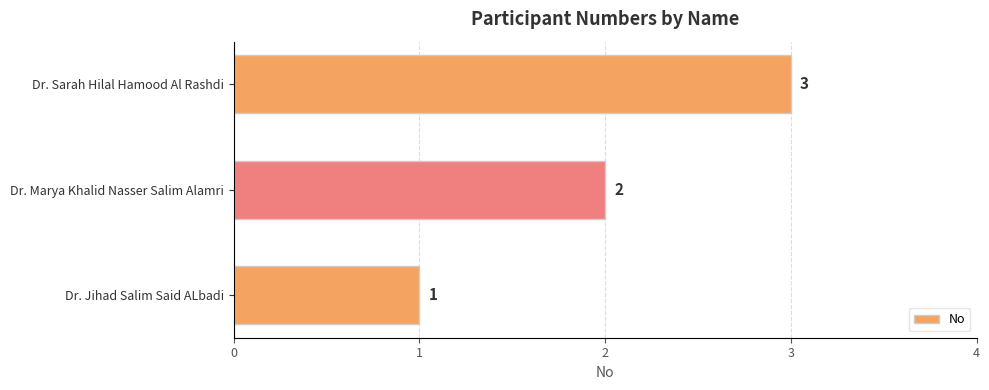

What is the sum of all values?

6